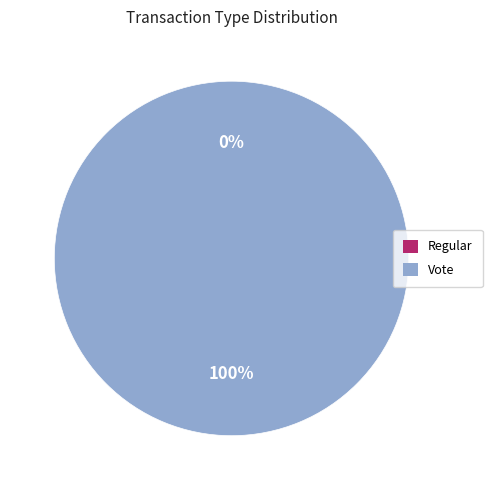

Combined, what portion of the pie is Vote and Regular?

100.0%